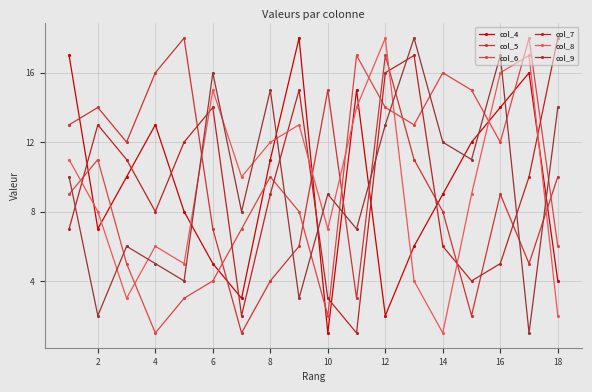

Which category has the lowest value in the col_5 series?

12